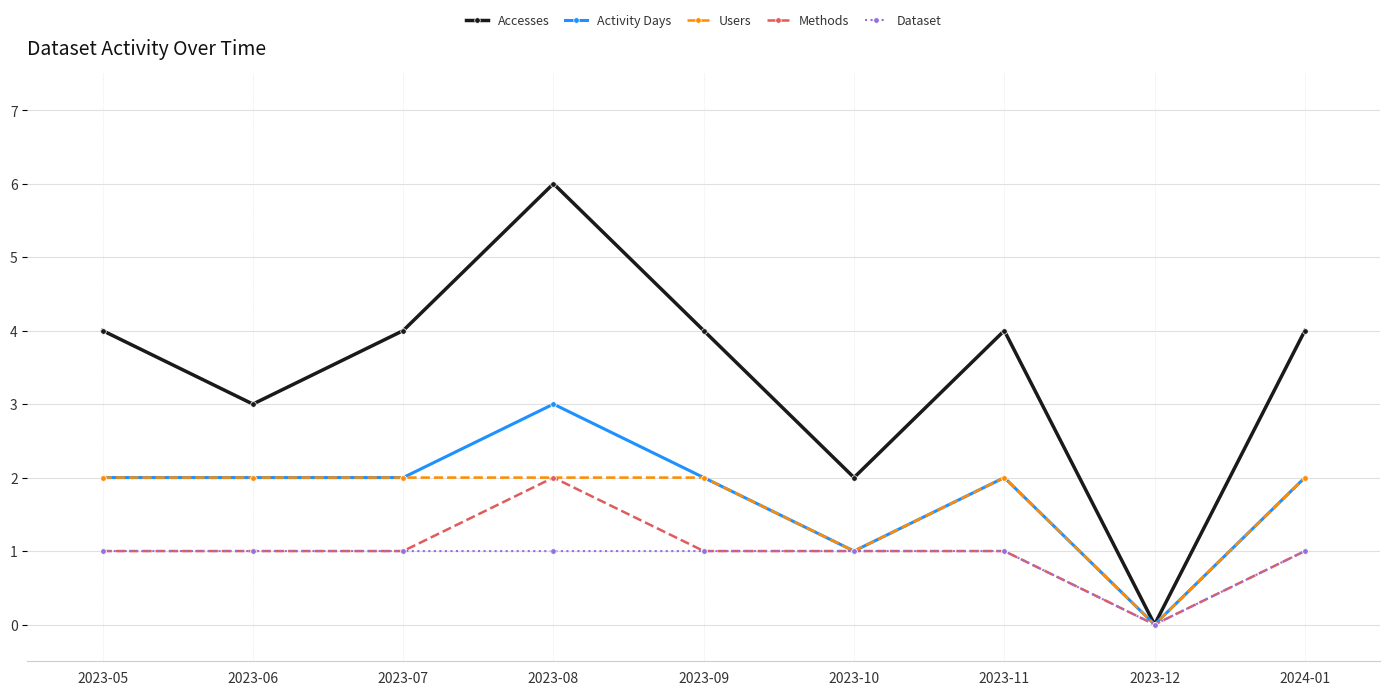

What is the average value of the Users series?

2